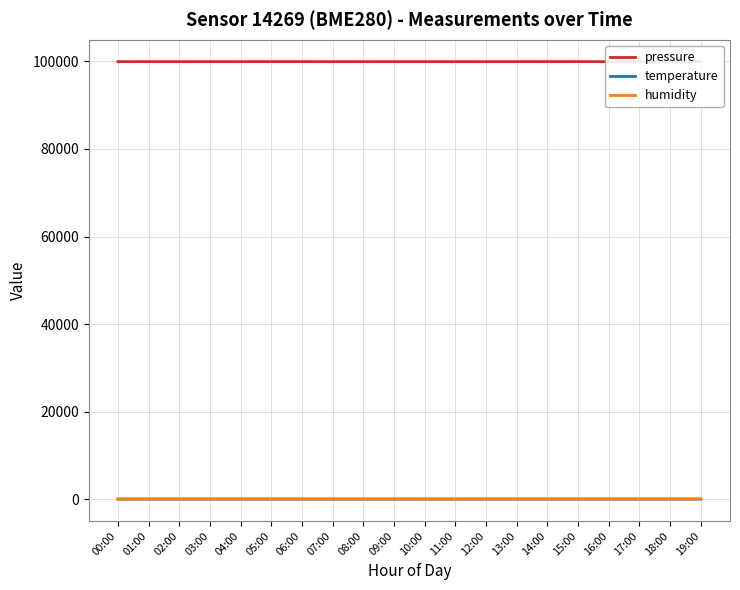

The pressure series shows 69765.6 at 02:00. True or false?

False